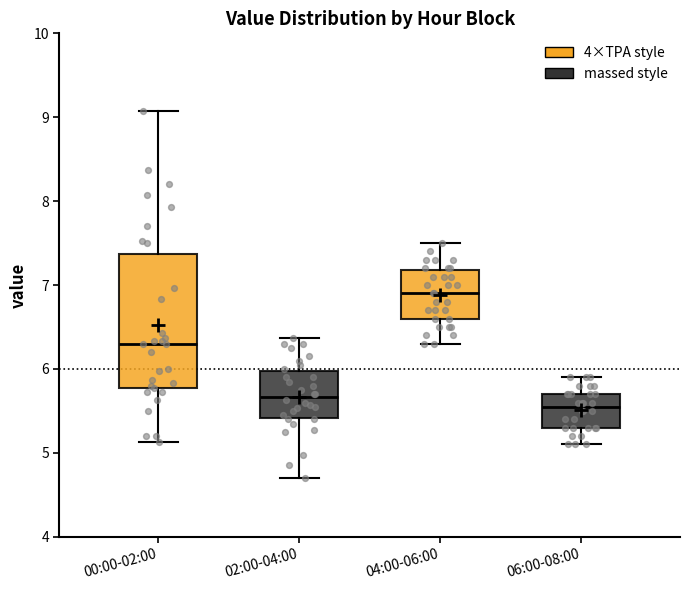

Which box has the highest median line?

04:00-06:00